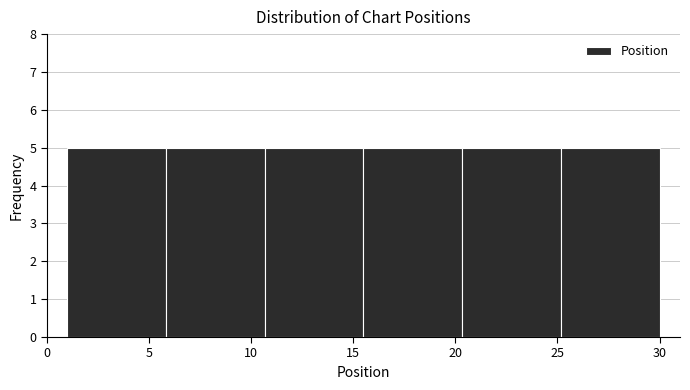

Reading left to right, list every bar in this chart as the range it spans on the x-axis followed by its height. Neither the bar edges nor the heights are printed on the chart, so give them approximately, as read against the axes.

1.0 to 6.0: 5
6.0 to 10.5: 5
10.5 to 15.5: 5
15.5 to 20.5: 5
20.5 to 25.0: 5
25.0 to 30.0: 5